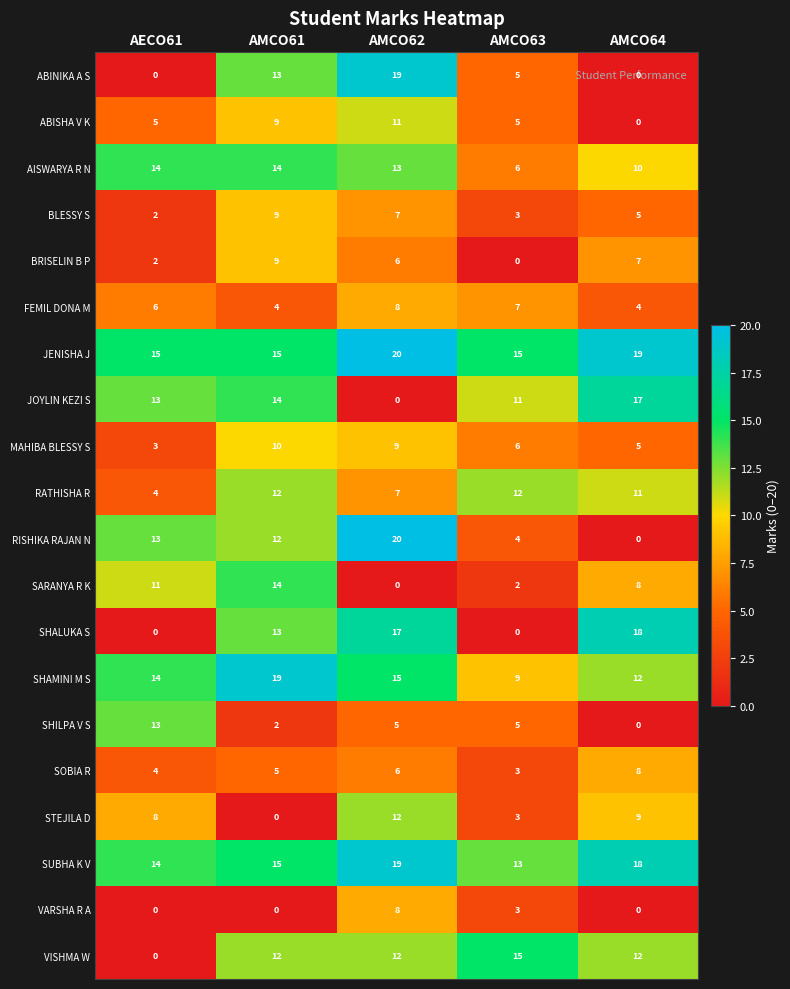

What is the spread (max minus min) of values at AMCO63?

15